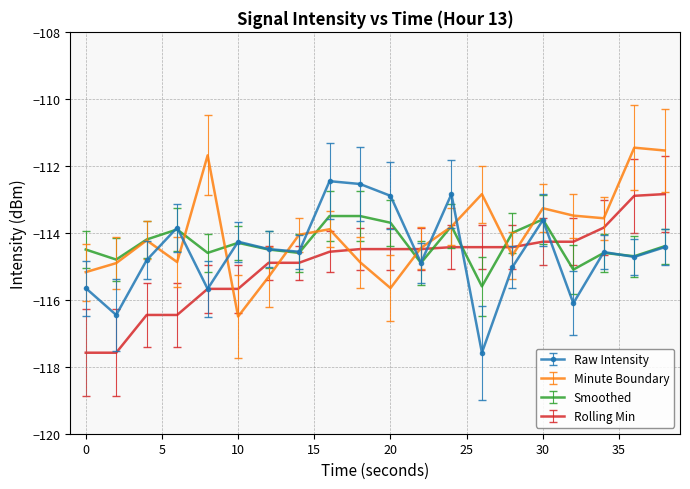

What is the maximum value shown in the chart?

-111.5